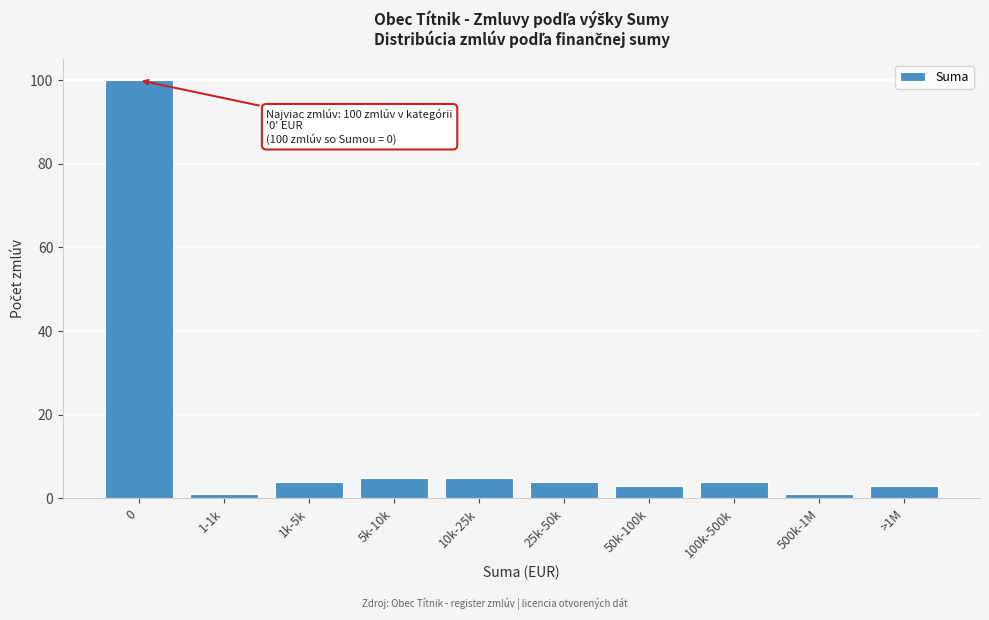

Reading left to right, what are all the values shown in this chart?

100	1	4	5	5	4	3	4	1	3